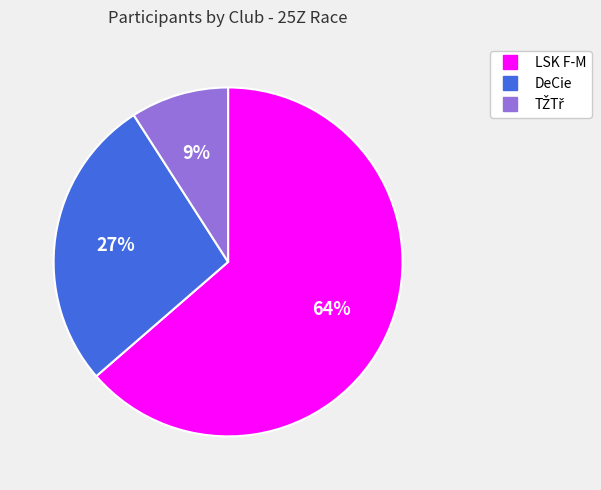

Do LSK F-M and DeCie together represent more than half of the pie?

Yes